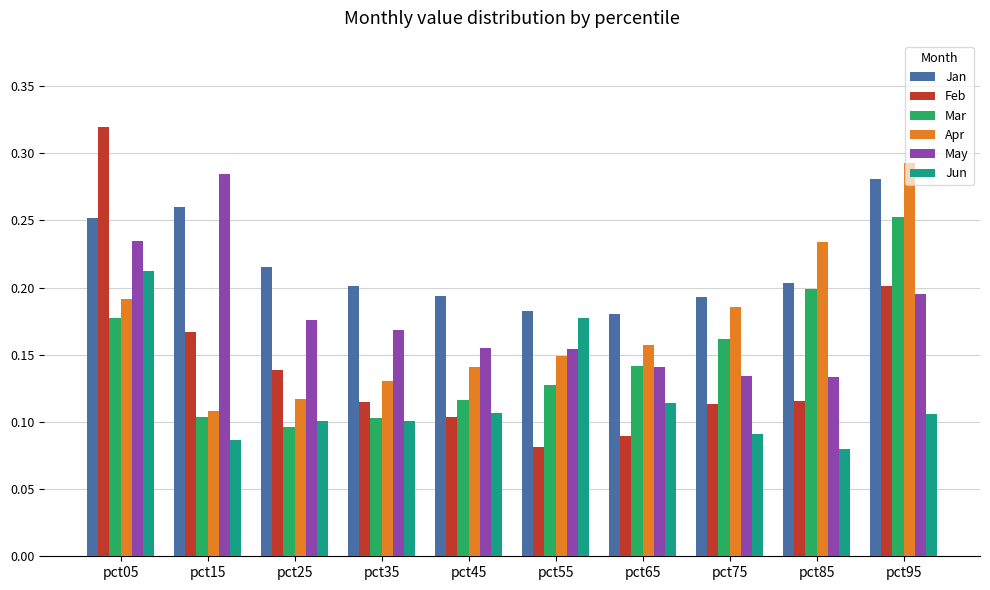

Which series changed the most between pct55 and pct95?

Apr